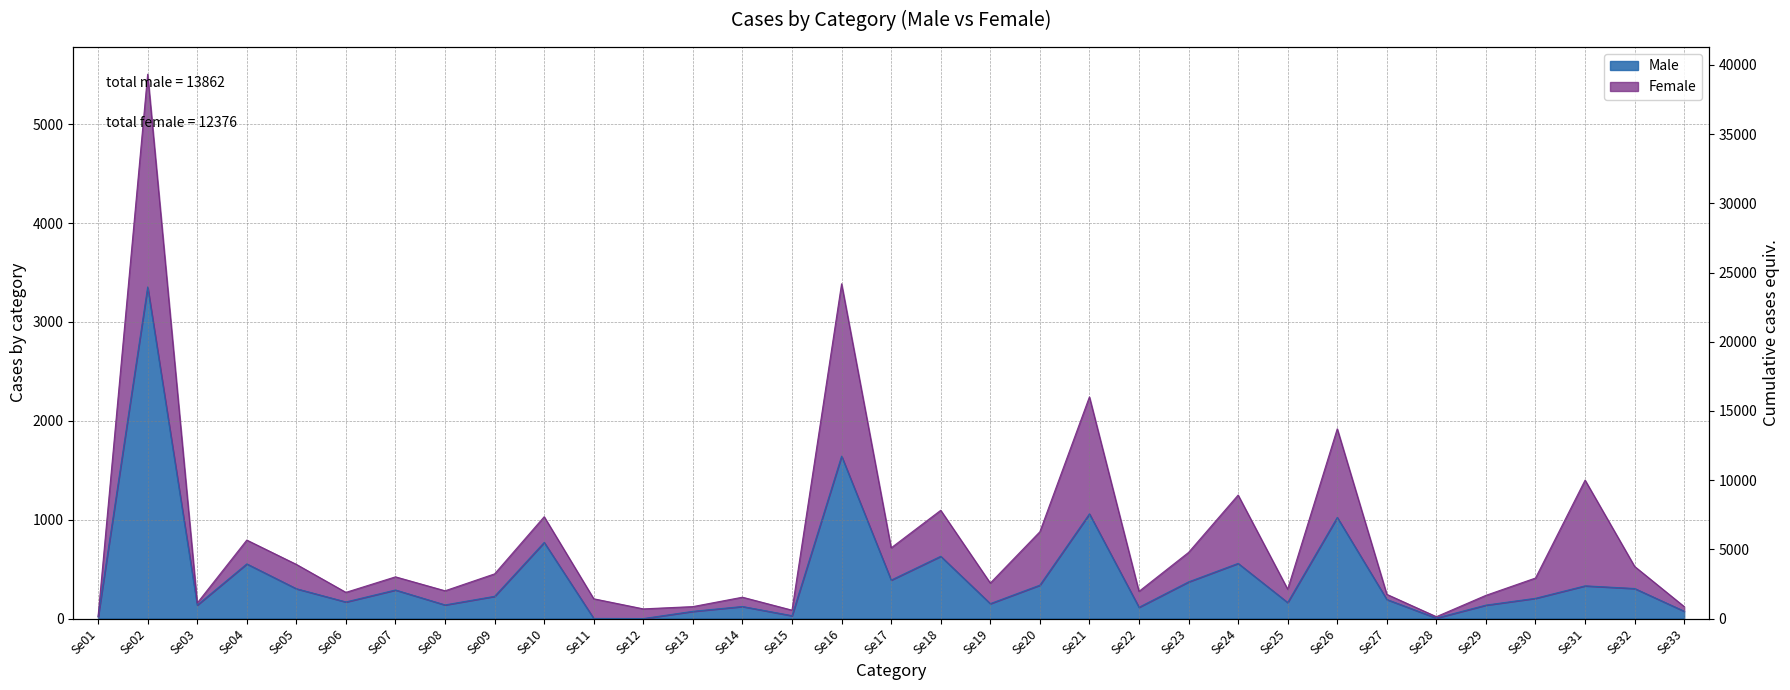

What is the difference between the maximum and minimum values?

3354